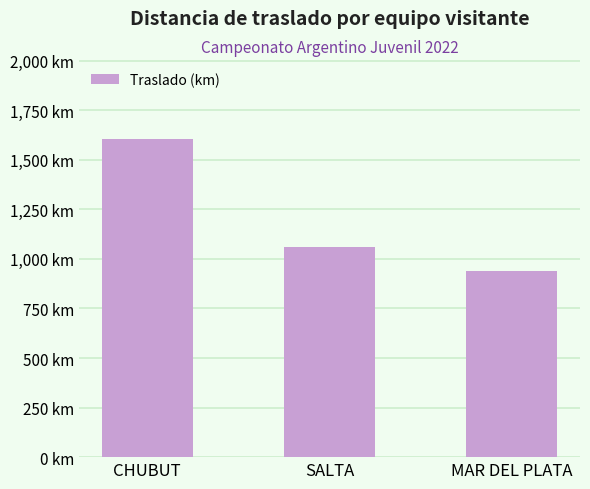

Does the chart contain any negative values?

No